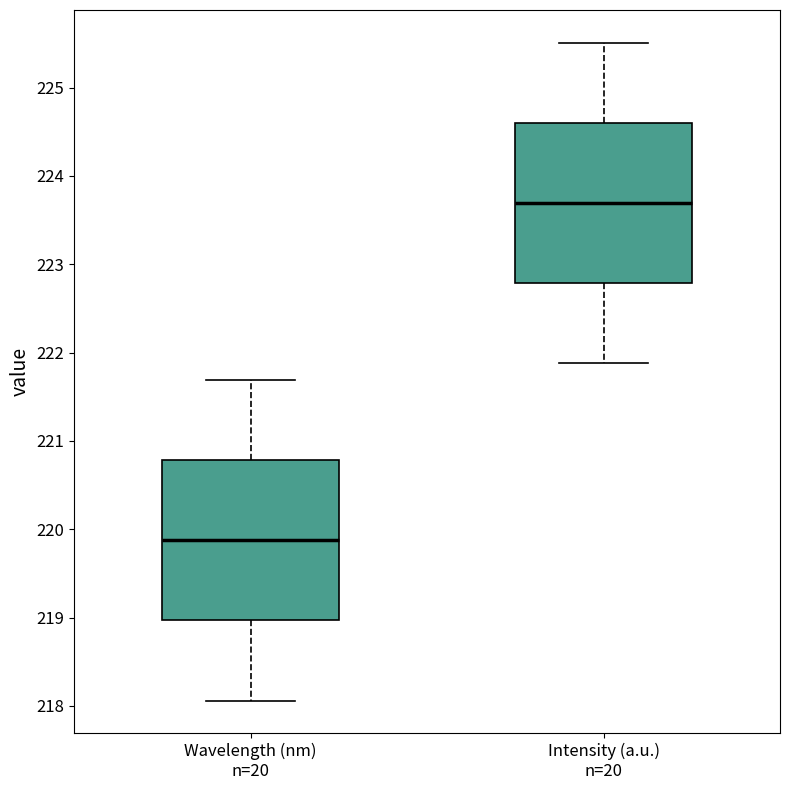

Reading left to right, transcribe this box plot: for each box, give where its median line is, the range the box spans, and where its two whiskers end, as read against the y-axis. The values are not printed on the chart, so give them approximately, as read against the axis.

Wavelength (nm) n=20: median 219.9, box 219.0 to 220.8, whiskers 218.1 to 221.7
Intensity (a.u.) n=20: median 223.7, box 222.8 to 224.6, whiskers 221.9 to 225.5